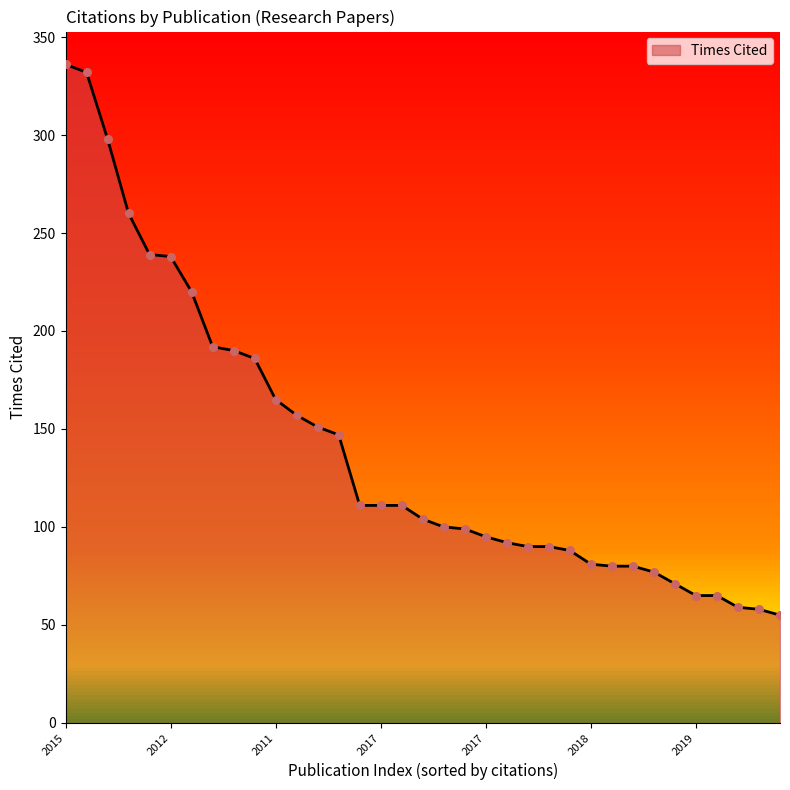

What is the maximum value shown in the chart?

336